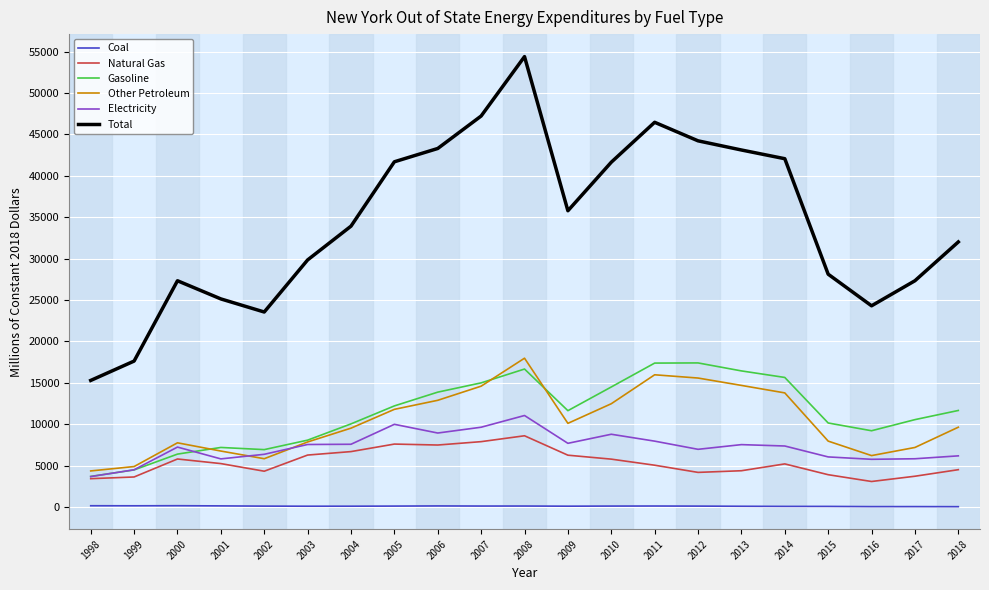

Which series has the largest range (max minus min)?

Total